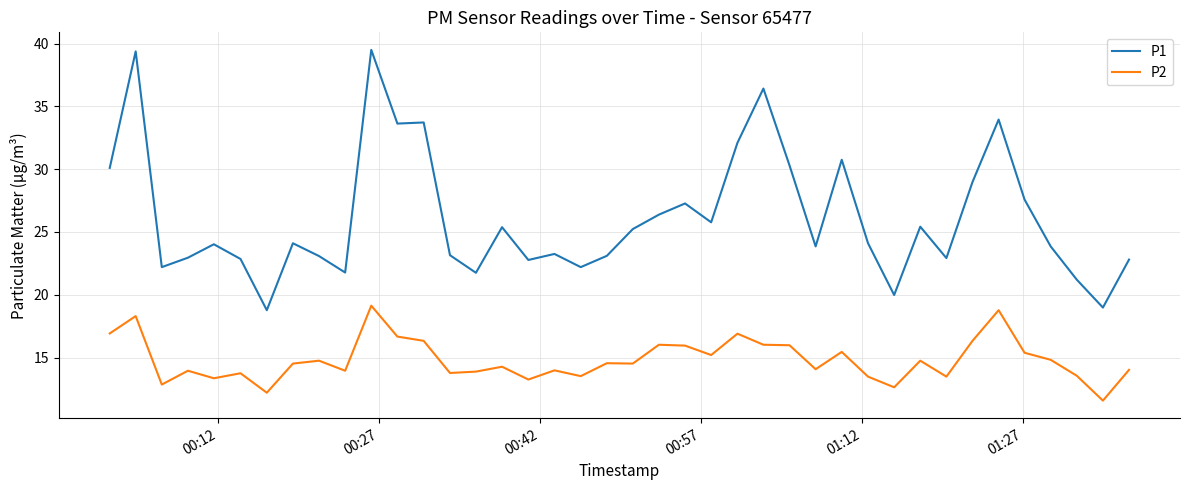

What is the difference between the second highest and minimum values in the P1 series?

20.6